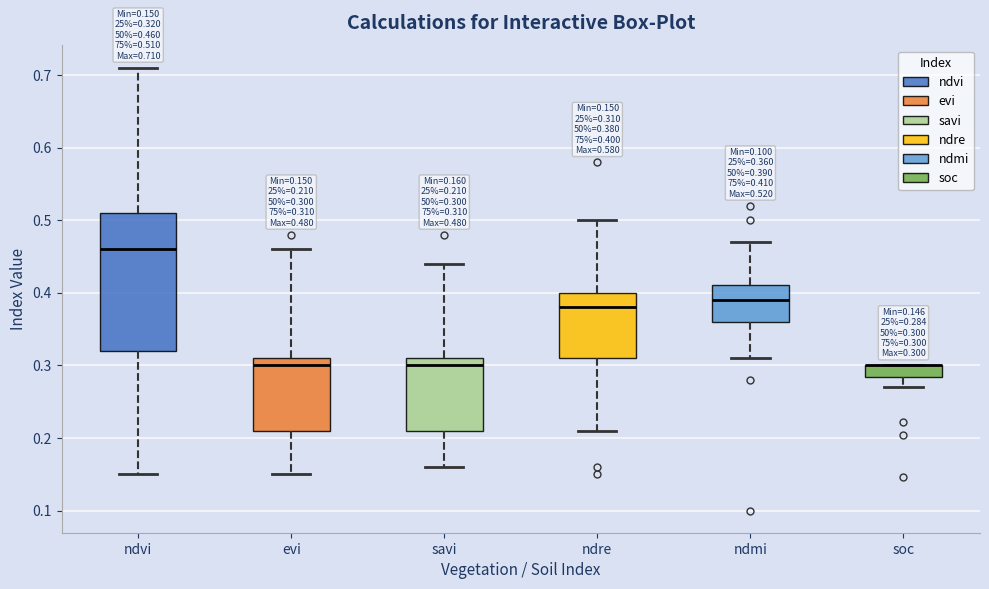

Comparing the boxes themselves (not the whiskers), which one is the tallest?

ndvi